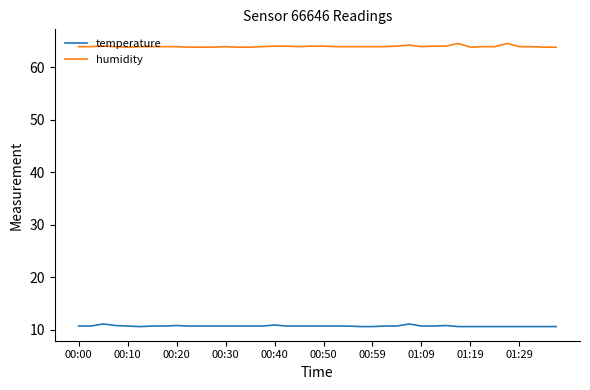

Rank the series by their average value, from highest to lowest.

humidity, temperature